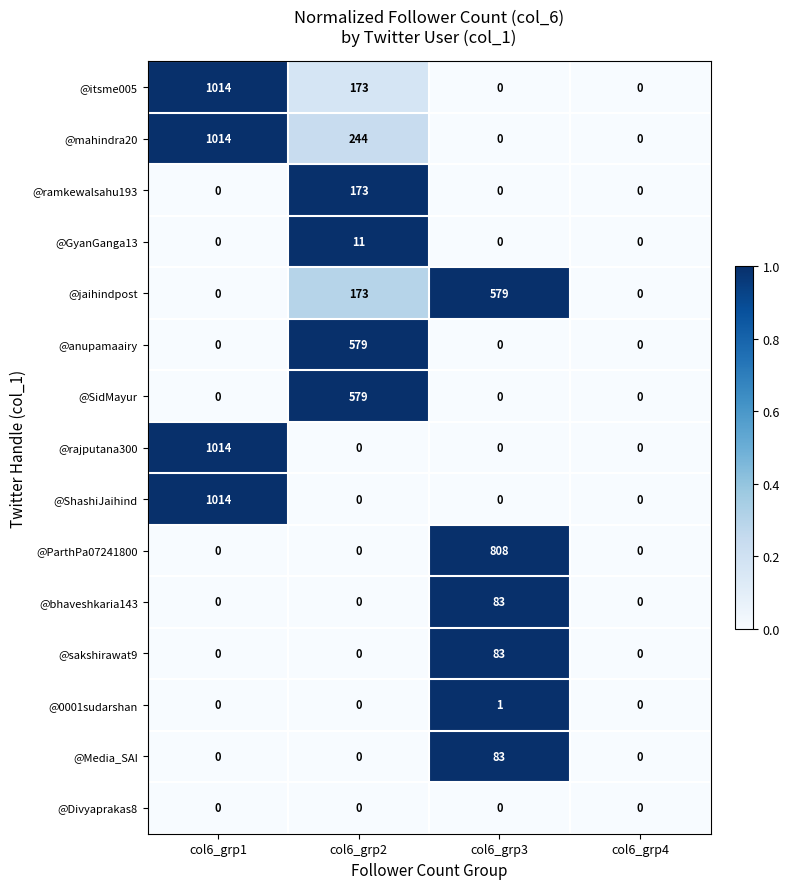

What is the total value across all series at col6_grp1?

4056